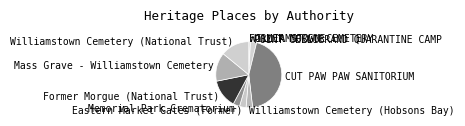

True or false: Williamstown Cemetery (National Trust) accounts for 14% of the total.

True